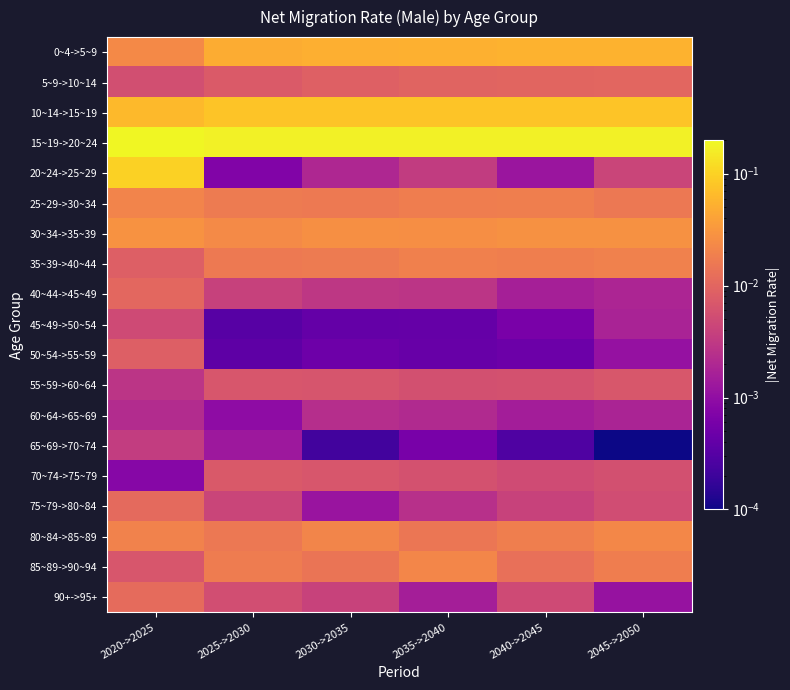

What is the spread (max minus min) of values at 2045->2050?

0.2